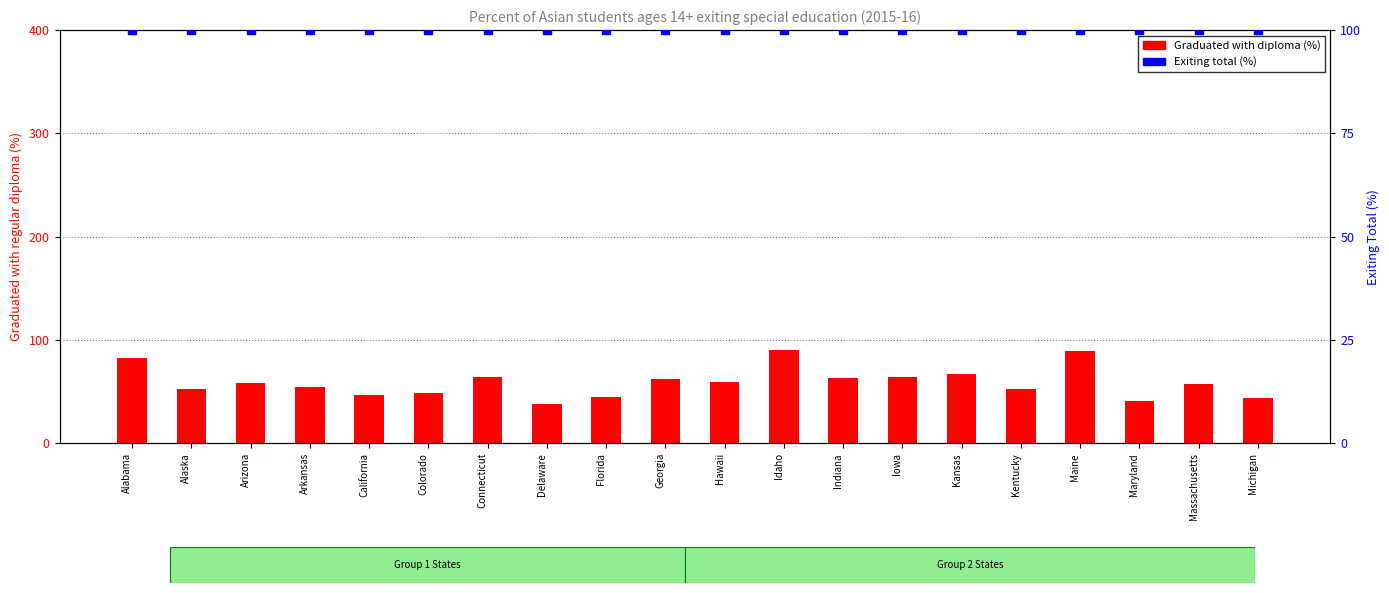

Which series reaches the minimum Y coordinate?

Graduated with diploma (%)